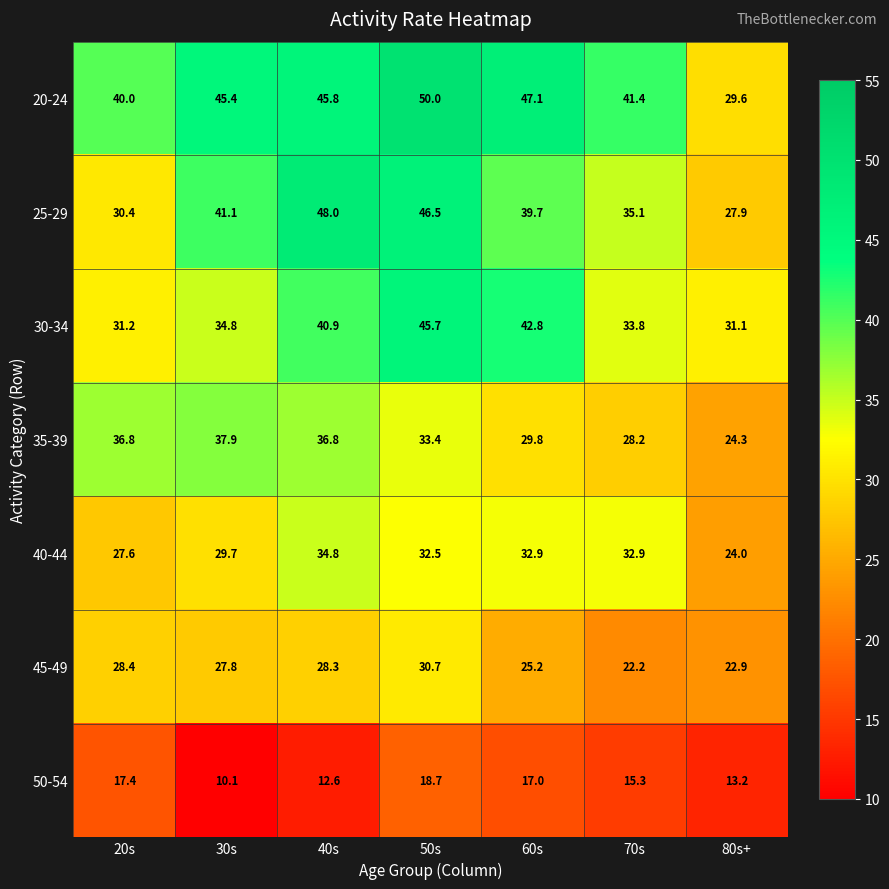

List the labels in order of 45-49 value, smallest first.

70s, 80s+, 60s, 30s, 40s, 20s, 50s